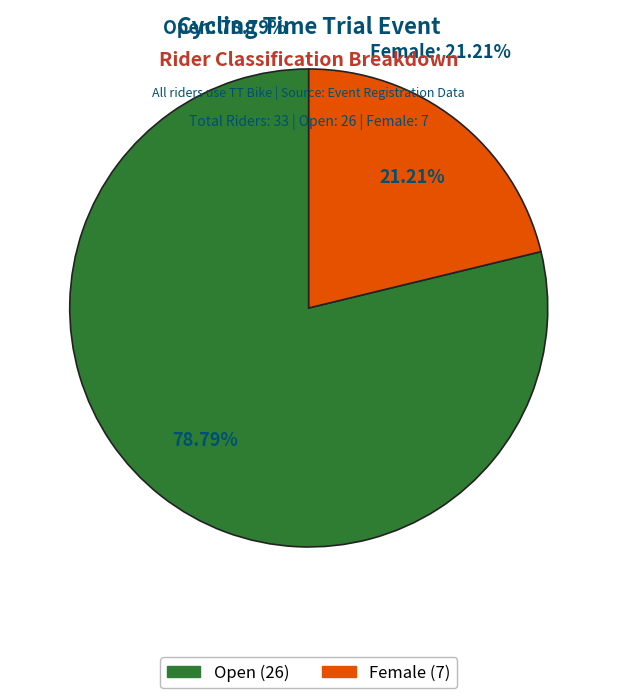

To the nearest percent, what is the difference between the Female and Open slice percentages?

58%